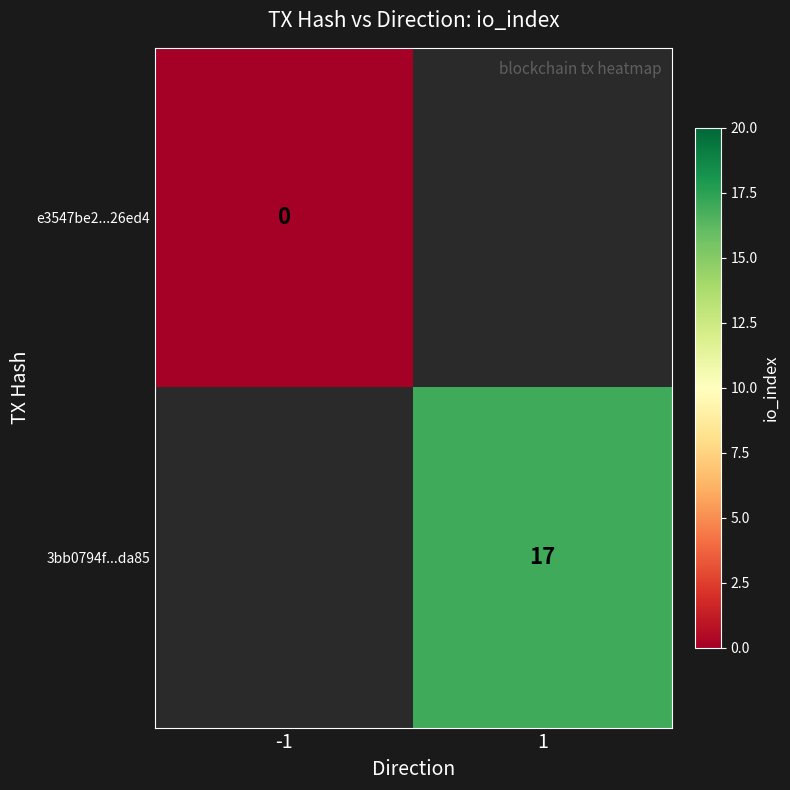

Count the number of categories in the chart.

2